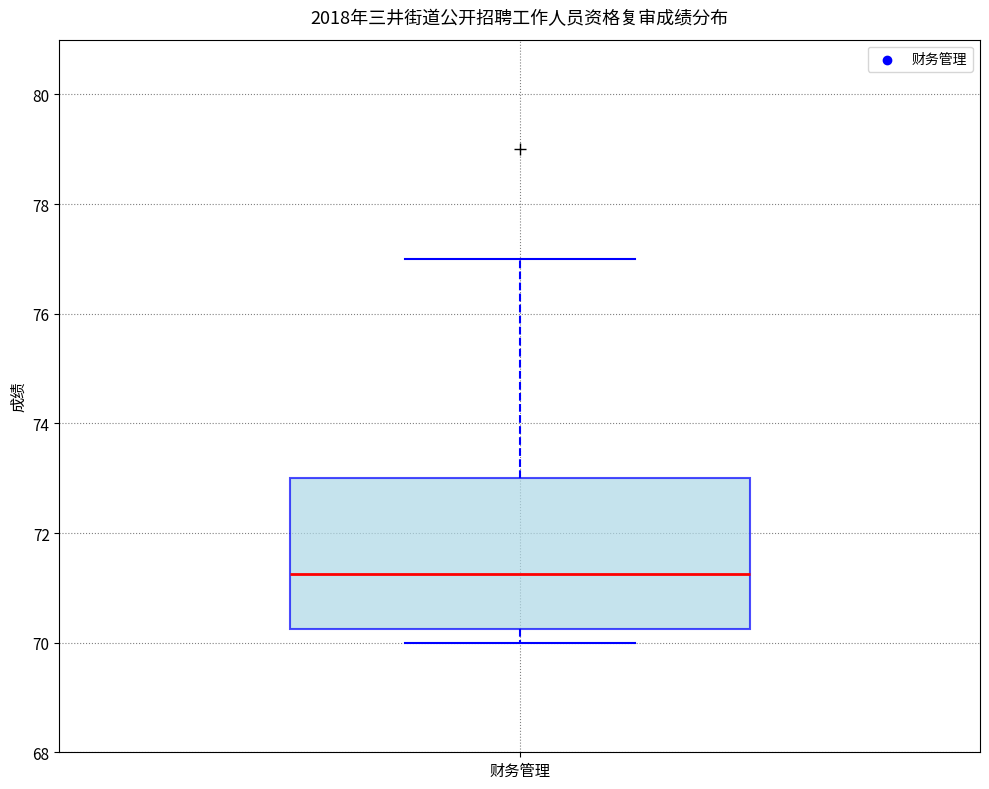

Read this box plot against the y-axis: the position of the median line, the range covered by the box, and the ends of both whiskers. The values are not printed on the chart, so give them approximately, as read against the axis.

median 71.2, box 70.2 to 73.0, whiskers 70.0 to 77.0